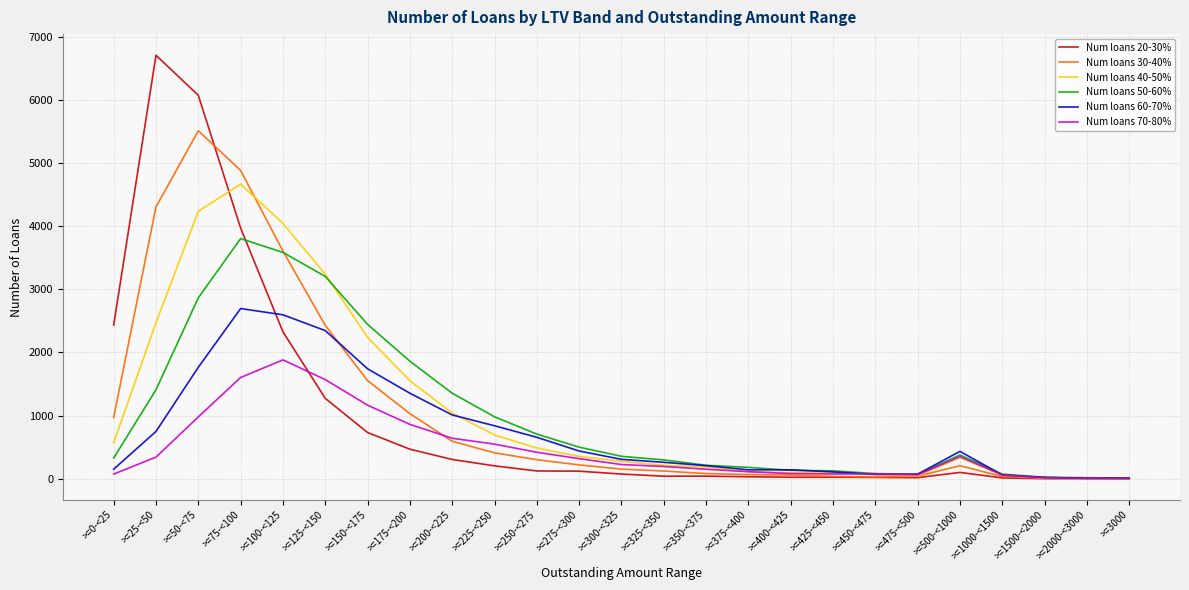

What is the average value of the Num loans 60-70% series?

727